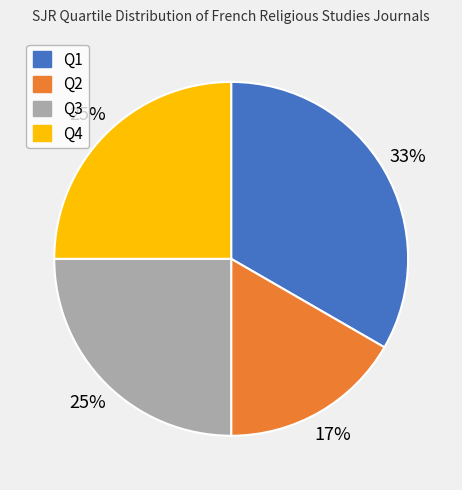

Count the number of slices in the pie.

4